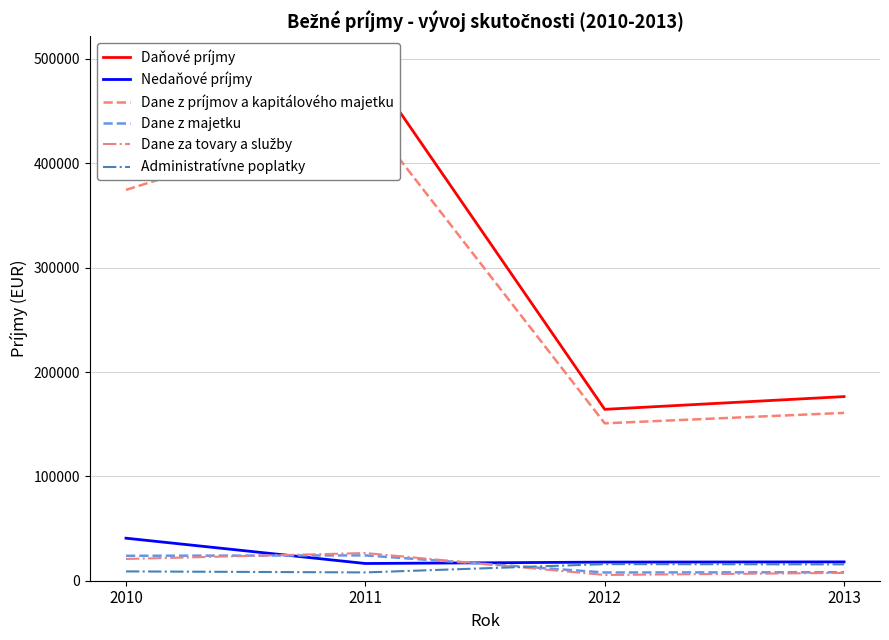

What is the value of the Dane z majetku point at the 3rd from the left?

7891.5